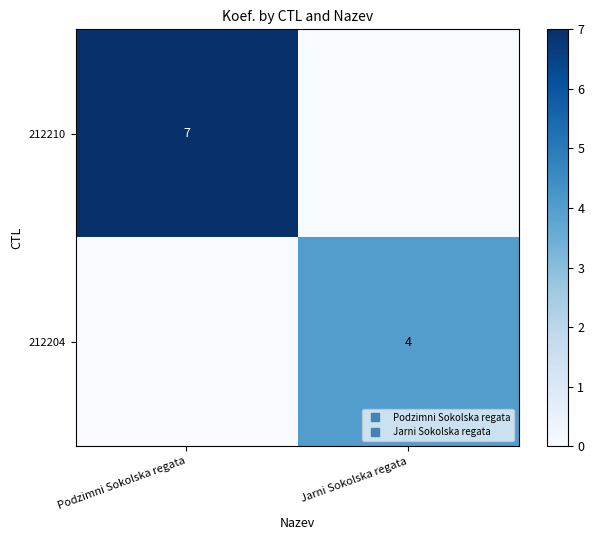

What is the total value across all series at Jarni Sokolska regata?

4